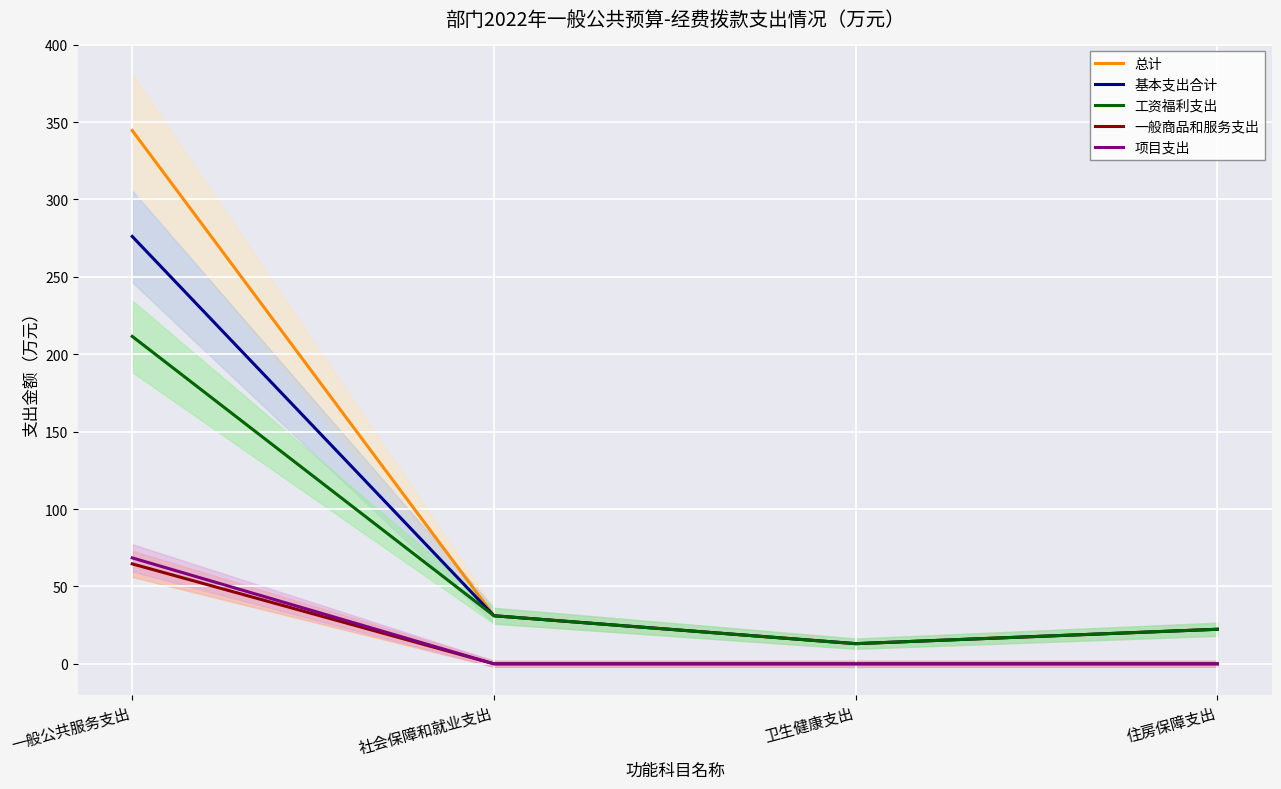

What is the label of the 4th point from the right?

一般公共服务支出